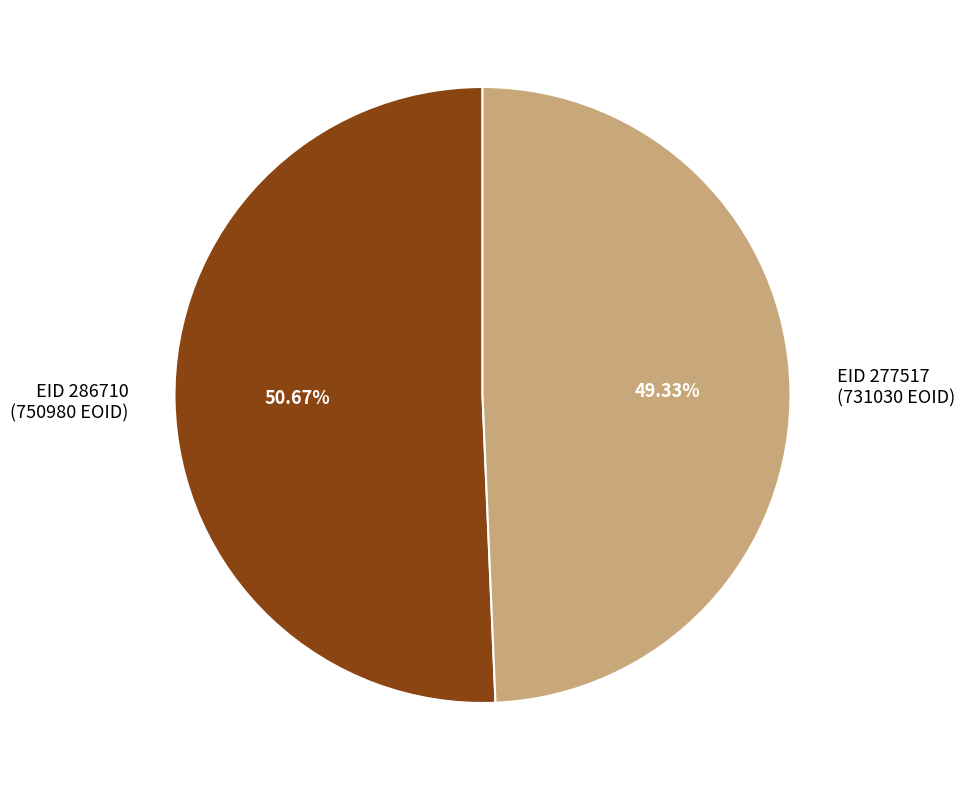

Approximately how many times larger is the value at EID 286710 (750980 EOID) compared to EID 277517 (731030 EOID)?

1.0